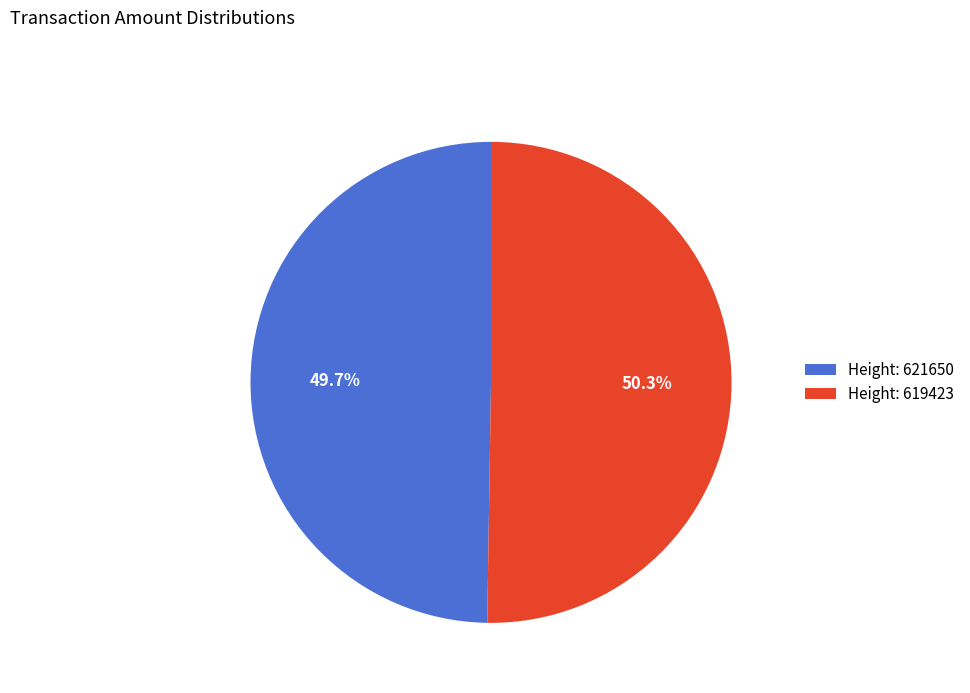

What is the ratio of the value at Height: 621650 to the value at Height: 619423?

1.0